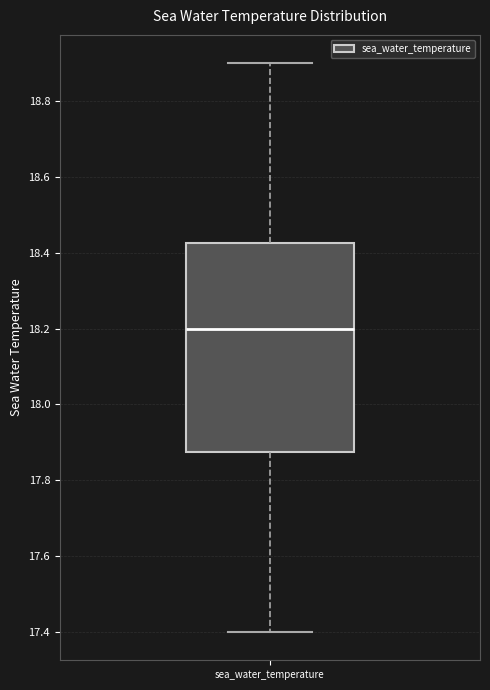

Where is the lower edge of the box for sea_water_temperature on the y-axis? The values are not printed on the chart, so give them approximately, as read against the axis.

17.88